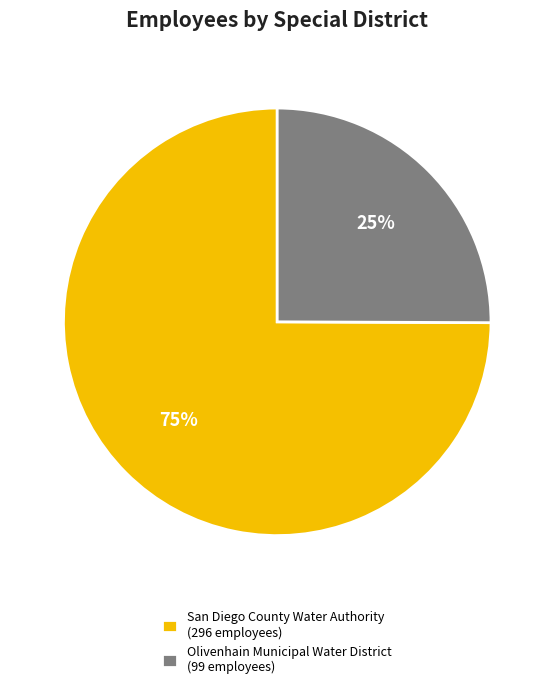

The San Diego County Water Authority slice represents 81% of the pie. True or false?

False